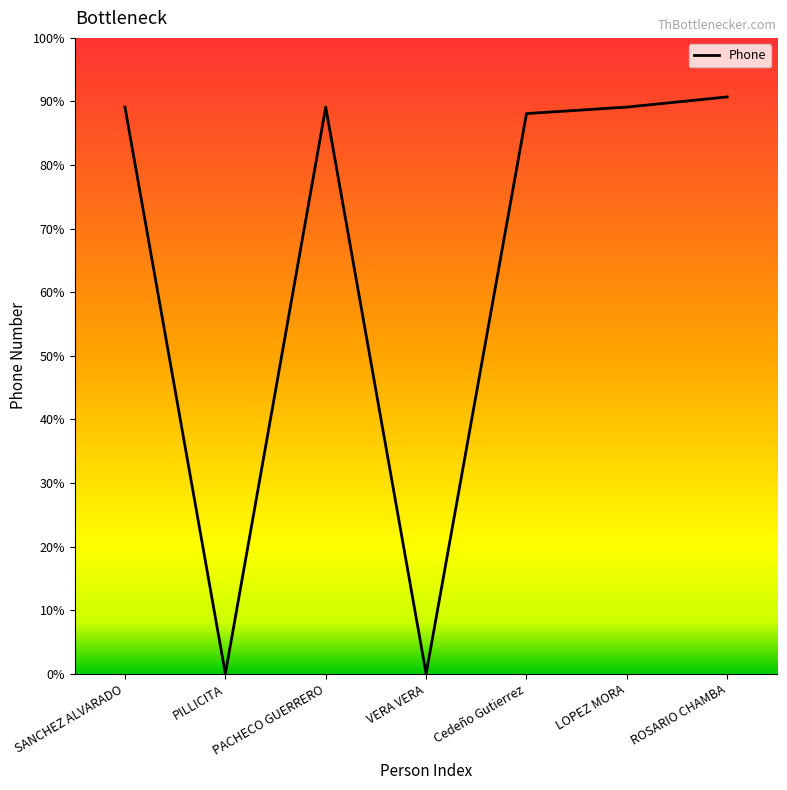

At which category does the chart reach its peak across all series?

ROSARIO CHAMBA